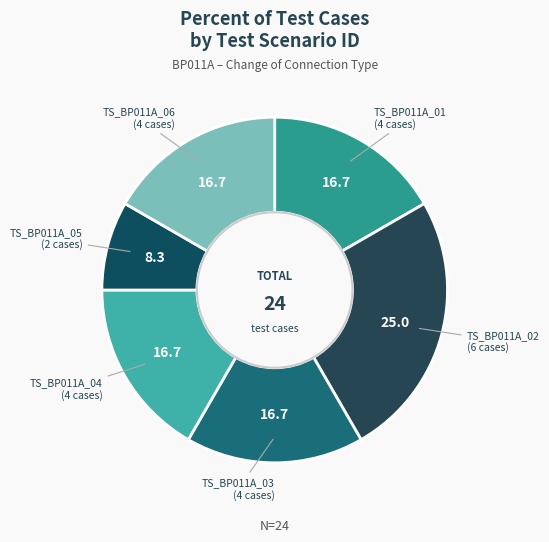

True or false: TS_BP011A_02 accounts for 25% of the total.

True